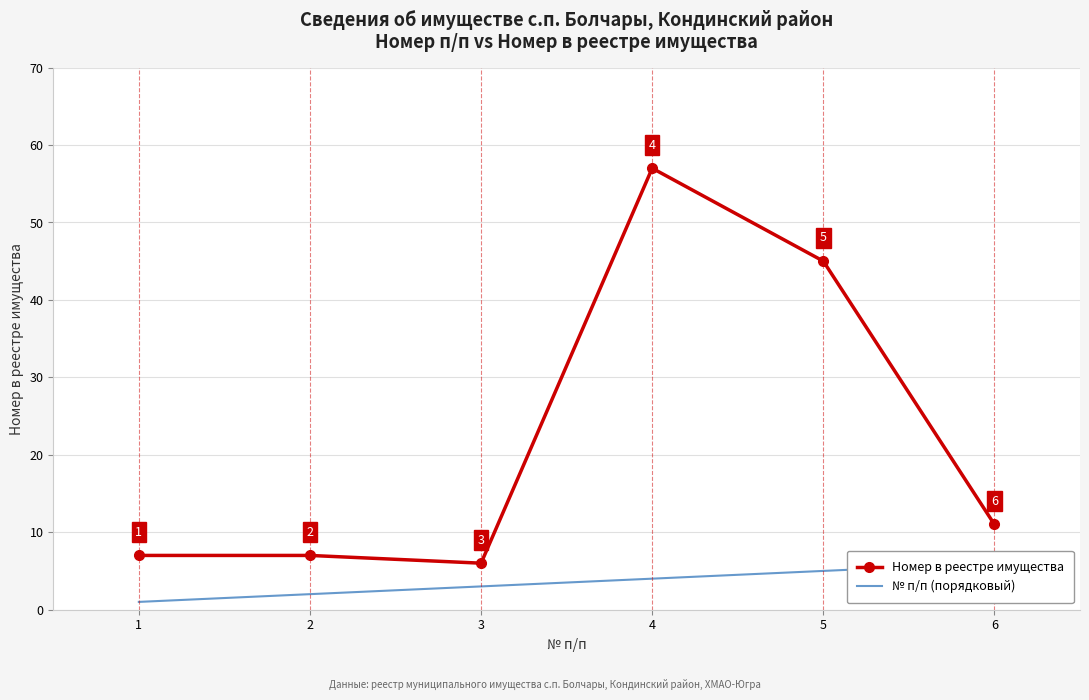

True or false: Номер в реестре имущества has a value of 25 at 5.

False